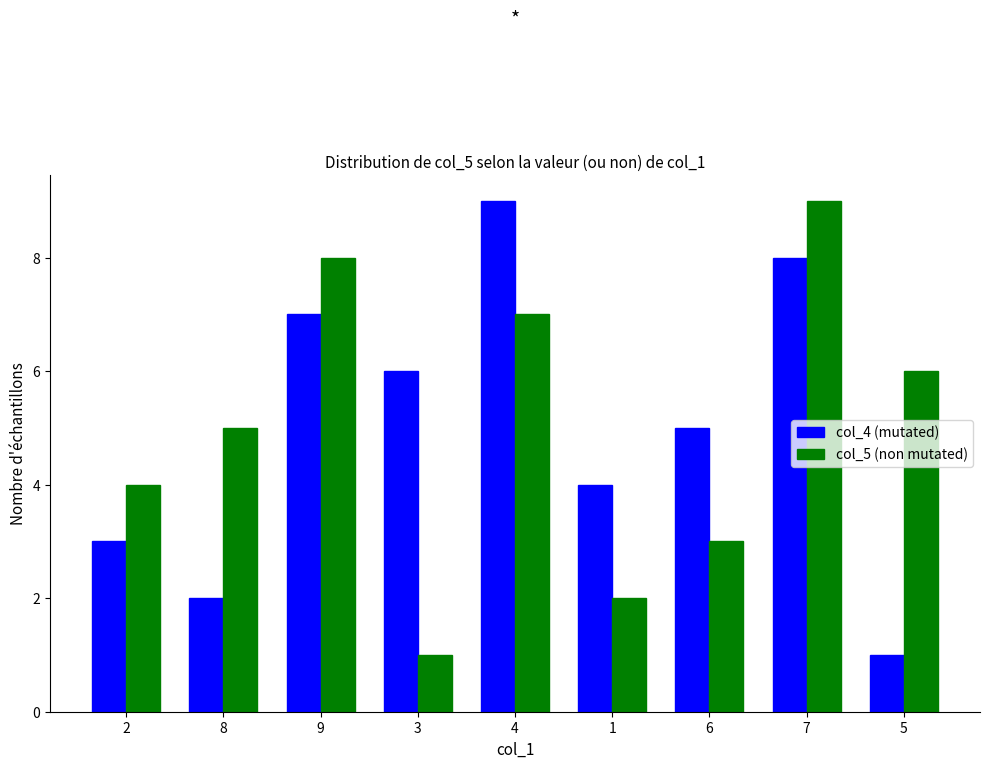

What is the spread (max minus min) of values at 9?

1